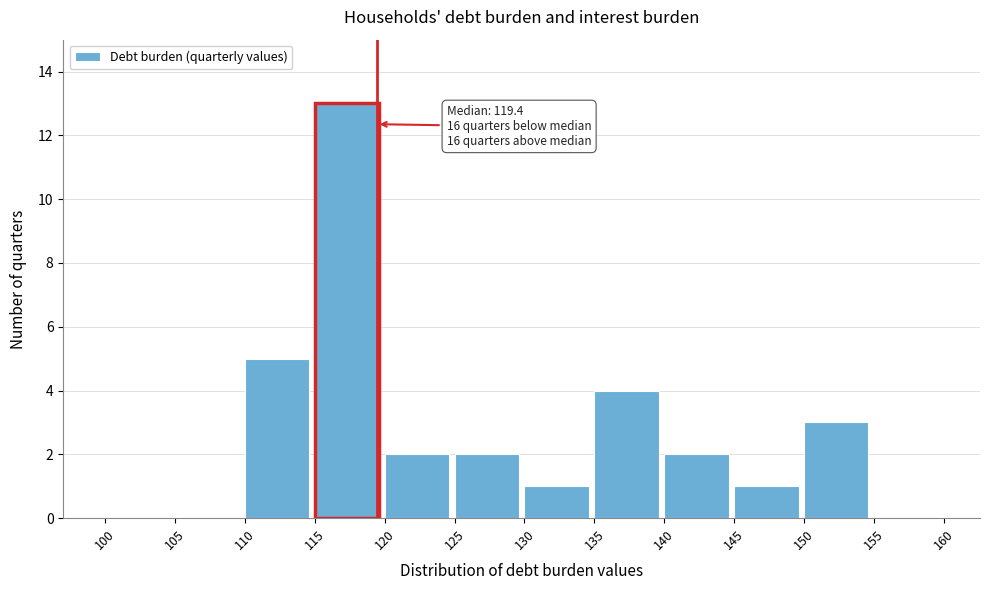

Over which range of the x-axis is the bar tallest?

115 to 120